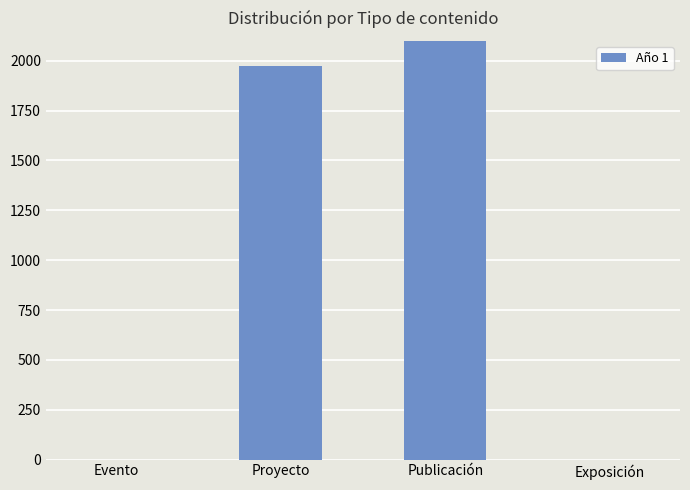

Which label corresponds to the largest value in the chart?

Publicación